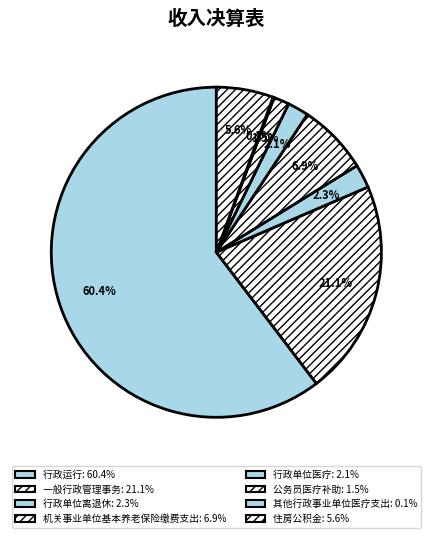

Rank the categories by value from highest to lowest.

行政运行, 一般行政管理事务, 机关事业单位基本养老保险缴费支出, 住房公积金, 行政单位离退休, 行政单位医疗, 公务员医疗补助, 其他行政事业单位医疗支出